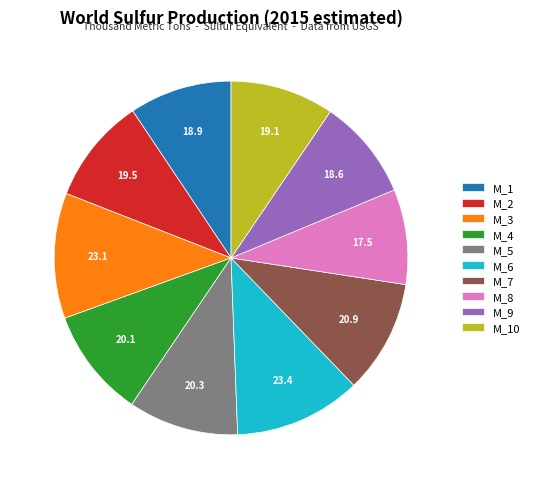

The M_5 slice represents 10% of the pie. True or false?

True